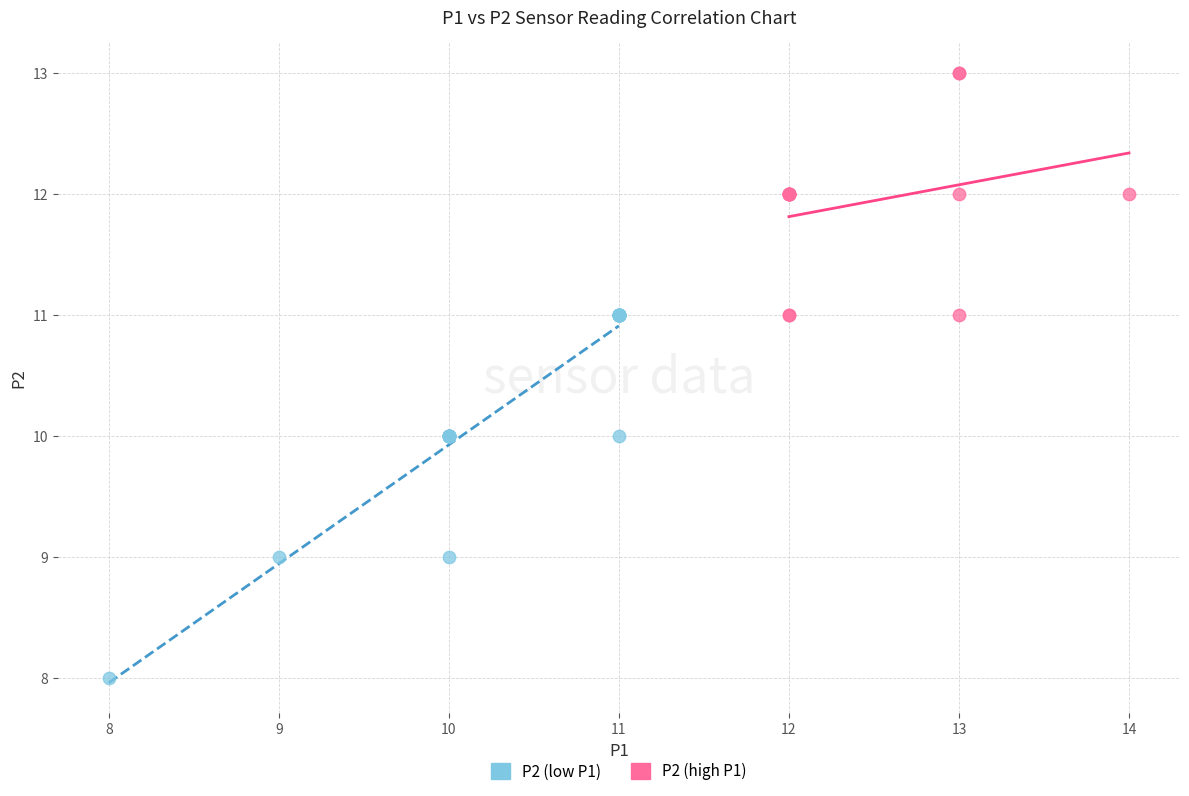

Which series contains the highest Y value?

P2 (high P1)